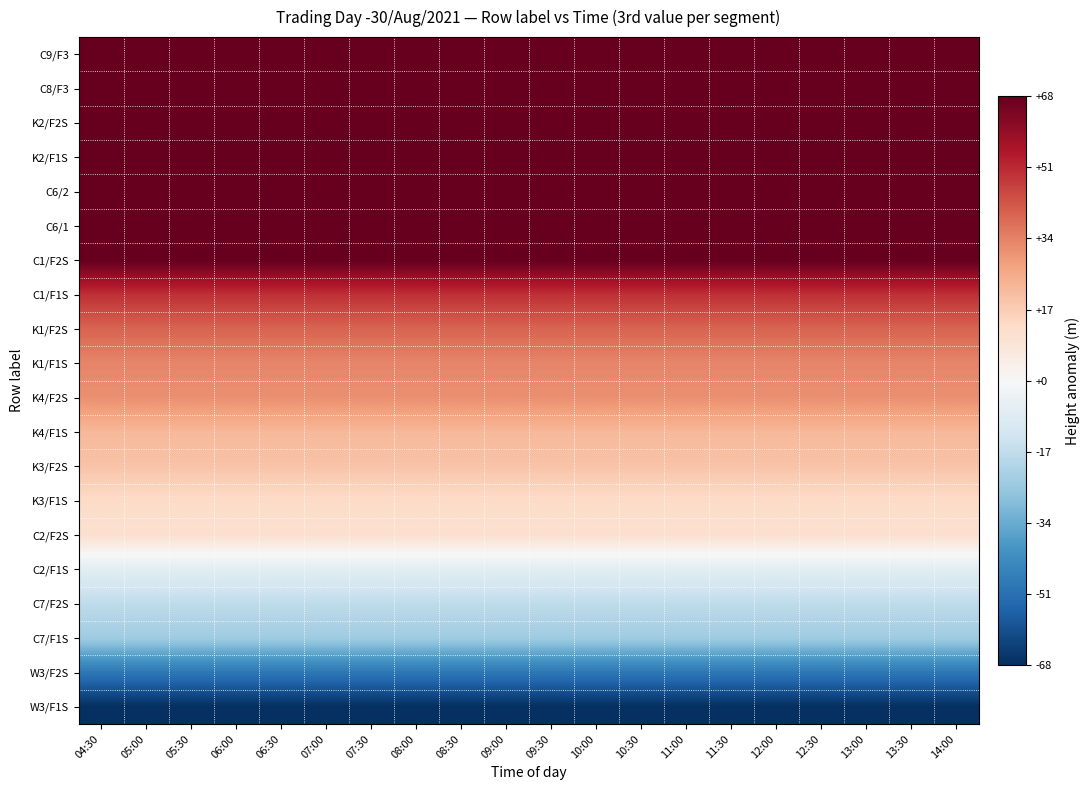

Reading left to right, transcribe all the data shown in this chart.

C9/F3: 04:30=68.5	05:00=68.5	05:30=68.5	06:00=68.5	06:30=68.5	07:00=68.5	07:30=68.5	08:00=68.5	08:30=68.5	09:00=68.5	09:30=68.5	10:00=68.5	10:30=68.5	11:00=68.5	11:30=68.5	12:00=68.5	12:30=68.5	13:00=68.5	13:30=68.5	14:00=68.5
C8/F3: 04:30=68.5	05:00=68.5	05:30=68.5	06:00=68.5	06:30=68.5	07:00=68.5	07:30=68.5	08:00=68.5	08:30=68.5	09:00=68.5	09:30=68.5	10:00=68.5	10:30=68.5	11:00=68.5	11:30=68.5	12:00=68.5	12:30=68.5	13:00=68.5	13:30=68.5	14:00=68.5
K2/F2S: 04:30=68.5	05:00=68.5	05:30=68.5	06:00=68.5	06:30=68.5	07:00=68.5	07:30=68.5	08:00=68.5	08:30=68.5	09:00=68.5	09:30=68.5	10:00=68.5	10:30=68.5	11:00=68.5	11:30=68.5	12:00=68.5	12:30=68.5	13:00=68.5	13:30=68.5	14:00=68.5
K2/F1S: 04:30=68.5	05:00=68.5	05:30=68.5	06:00=68.5	06:30=68.5	07:00=68.5	07:30=68.5	08:00=68.5	08:30=68.5	09:00=68.5	09:30=68.5	10:00=68.5	10:30=68.5	11:00=68.5	11:30=68.5	12:00=68.5	12:30=68.5	13:00=68.5	13:30=68.5	14:00=68.5
C6/2: 04:30=68.5	05:00=68.5	05:30=68.5	06:00=68.5	06:30=68.5	07:00=68.5	07:30=68.5	08:00=68.5	08:30=68.5	09:00=68.5	09:30=68.5	10:00=68.5	10:30=68.5	11:00=68.5	11:30=68.5	12:00=68.5	12:30=68.5	13:00=68.5	13:30=68.5	14:00=68.5
C6/1: 04:30=68.5	05:00=68.5	05:30=68.5	06:00=68.5	06:30=68.5	07:00=68.5	07:30=68.5	08:00=68.5	08:30=68.5	09:00=68.5	09:30=68.5	10:00=68.5	10:30=68.5	11:00=68.5	11:30=68.5	12:00=68.5	12:30=68.5	13:00=68.5	13:30=68.5	14:00=68.5
C1/F2S: 04:30=68.5	05:00=68.5	05:30=68.5	06:00=68.5	06:30=68.5	07:00=68.5	07:30=68.5	08:00=68.5	08:30=68.5	09:00=68.5	09:30=68.5	10:00=68.5	10:30=68.5	11:00=68.5	11:30=68.5	12:00=68.5	12:30=68.5	13:00=68.5	13:30=68.5	14:00=68.5
C1/F1S: 04:30=50.0	05:00=50.0	05:30=50.0	06:00=50.0	06:30=50.0	07:00=50.0	07:30=50.0	08:00=50.0	08:30=50.0	09:00=50.0	09:30=50.0	10:00=50.0	10:30=50.0	11:00=50.0	11:30=50.0	12:00=50.0	12:30=50.0	13:00=50.0	13:30=50.0	14:00=50.0
K1/F2S: 04:30=40.0	05:00=40.0	05:30=40.0	06:00=40.0	06:30=40.0	07:00=40.0	07:30=40.0	08:00=40.0	08:30=40.0	09:00=40.0	09:30=40.0	10:00=40.0	10:30=40.0	11:00=40.0	11:30=40.0	12:00=40.0	12:30=40.0	13:00=40.0	13:30=40.0	14:00=40.0
K1/F1S: 04:30=33.5	05:00=33.5	05:30=33.5	06:00=33.5	06:30=33.5	07:00=33.5	07:30=33.5	08:00=33.5	08:30=33.5	09:00=33.5	09:30=33.5	10:00=33.5	10:30=33.5	11:00=33.5	11:30=33.5	12:00=33.5	12:30=33.5	13:00=33.5	13:30=33.5	14:00=33.5
K4/F2S: 04:30=31.5	05:00=31.5	05:30=31.5	06:00=31.5	06:30=31.5	07:00=31.5	07:30=31.5	08:00=31.5	08:30=31.5	09:00=31.5	09:30=31.5	10:00=31.5	10:30=31.5	11:00=31.5	11:30=31.5	12:00=31.5	12:30=31.5	13:00=31.5	13:30=31.5	14:00=31.5
K4/F1S: 04:30=22.5	05:00=22.5	05:30=22.5	06:00=22.5	06:30=22.5	07:00=22.5	07:30=22.5	08:00=22.5	08:30=22.5	09:00=22.5	09:30=22.5	10:00=22.5	10:30=22.5	11:00=22.5	11:30=22.5	12:00=22.5	12:30=22.5	13:00=22.5	13:30=22.5	14:00=22.5
K3/F2S: 04:30=19.5	05:00=19.5	05:30=19.5	06:00=19.5	06:30=19.5	07:00=19.5	07:30=19.5	08:00=19.5	08:30=19.5	09:00=19.5	09:30=19.5	10:00=19.5	10:30=19.5	11:00=19.5	11:30=19.5	12:00=19.5	12:30=19.5	13:00=19.5	13:30=19.5	14:00=19.5
K3/F1S: 04:30=13.0	05:00=13.0	05:30=13.0	06:00=13.0	06:30=13.0	07:00=13.0	07:30=13.0	08:00=13.0	08:30=13.0	09:00=13.0	09:30=13.0	10:00=13.0	10:30=13.0	11:00=13.0	11:30=13.0	12:00=13.0	12:30=13.0	13:00=13.0	13:30=13.0	14:00=13.0
C2/F2S: 04:30=11.0	05:00=11.0	05:30=11.0	06:00=11.0	06:30=11.0	07:00=11.0	07:30=11.0	08:00=11.0	08:30=11.0	09:00=11.0	09:30=11.0	10:00=11.0	10:30=11.0	11:00=11.0	11:30=11.0	12:00=11.0	12:30=11.0	13:00=11.0	13:30=11.0	14:00=11.0
C2/F1S: 04:30=-7.5	05:00=-7.5	05:30=-7.5	06:00=-7.5	06:30=-7.5	07:00=-7.5	07:30=-7.5	08:00=-7.5	08:30=-7.5	09:00=-7.5	09:30=-7.5	10:00=-7.5	10:30=-7.5	11:00=-7.5	11:30=-7.5	12:00=-7.5	12:30=-7.5	13:00=-7.5	13:30=-7.5	14:00=-7.5
C7/F2S: 04:30=-17.5	05:00=-17.5	05:30=-17.5	06:00=-17.5	06:30=-17.5	07:00=-17.5	07:30=-17.5	08:00=-17.5	08:30=-17.5	09:00=-17.5	09:30=-17.5	10:00=-17.5	10:30=-17.5	11:00=-17.5	11:30=-17.5	12:00=-17.5	12:30=-17.5	13:00=-17.5	13:30=-17.5	14:00=-17.5
C7/F1S: 04:30=-24.5	05:00=-24.5	05:30=-24.5	06:00=-24.5	06:30=-24.5	07:00=-24.5	07:30=-24.5	08:00=-24.5	08:30=-24.5	09:00=-24.5	09:30=-24.5	10:00=-24.5	10:30=-24.5	11:00=-24.5	11:30=-24.5	12:00=-24.5	12:30=-24.5	13:00=-24.5	13:30=-24.5	14:00=-24.5
W3/F2S: 04:30=-49.5	05:00=-49.5	05:30=-49.5	06:00=-49.5	06:30=-49.5	07:00=-49.5	07:30=-49.5	08:00=-49.5	08:30=-49.5	09:00=-49.5	09:30=-49.5	10:00=-49.5	10:30=-49.5	11:00=-49.5	11:30=-49.5	12:00=-49.5	12:30=-49.5	13:00=-49.5	13:30=-49.5	14:00=-49.5
W3/F1S: 04:30=-68.5	05:00=-68.5	05:30=-68.5	06:00=-68.5	06:30=-68.5	07:00=-68.5	07:30=-68.5	08:00=-68.5	08:30=-68.5	09:00=-68.5	09:30=-68.5	10:00=-68.5	10:30=-68.5	11:00=-68.5	11:30=-68.5	12:00=-68.5	12:30=-68.5	13:00=-68.5	13:30=-68.5	14:00=-68.5